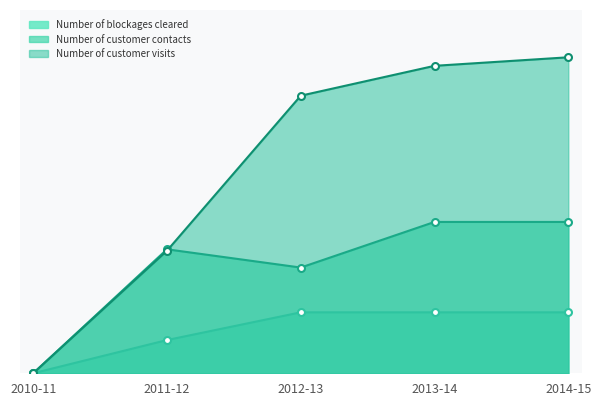

What is the average value of the Number of blockages cleared series?

8508